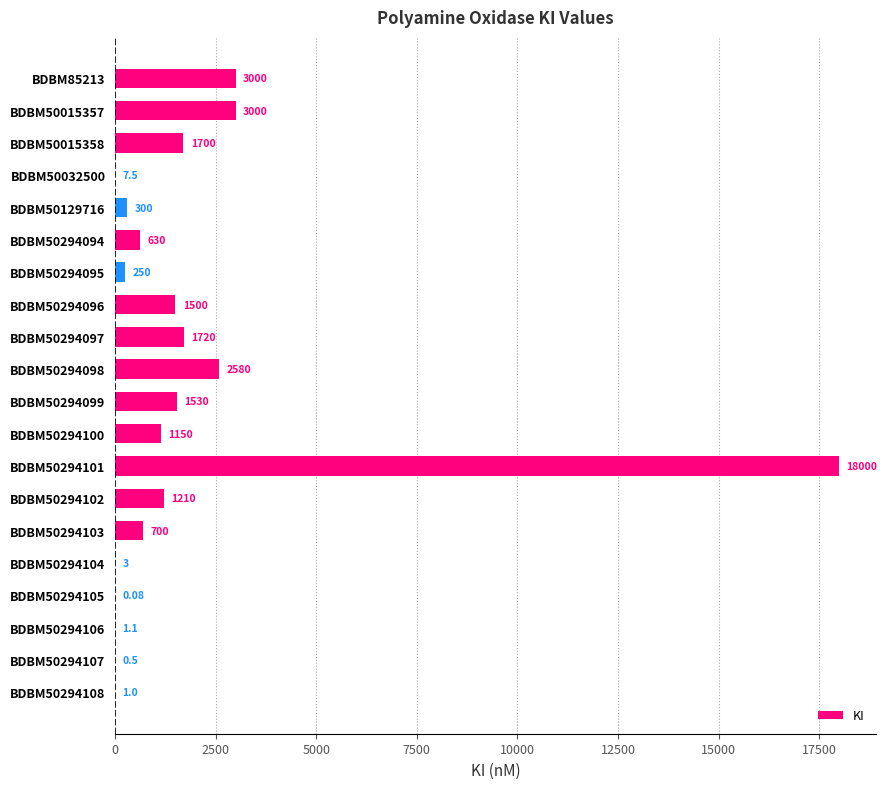

What is the change in value from BDBM50294099 to BDBM50294100?

-380.0